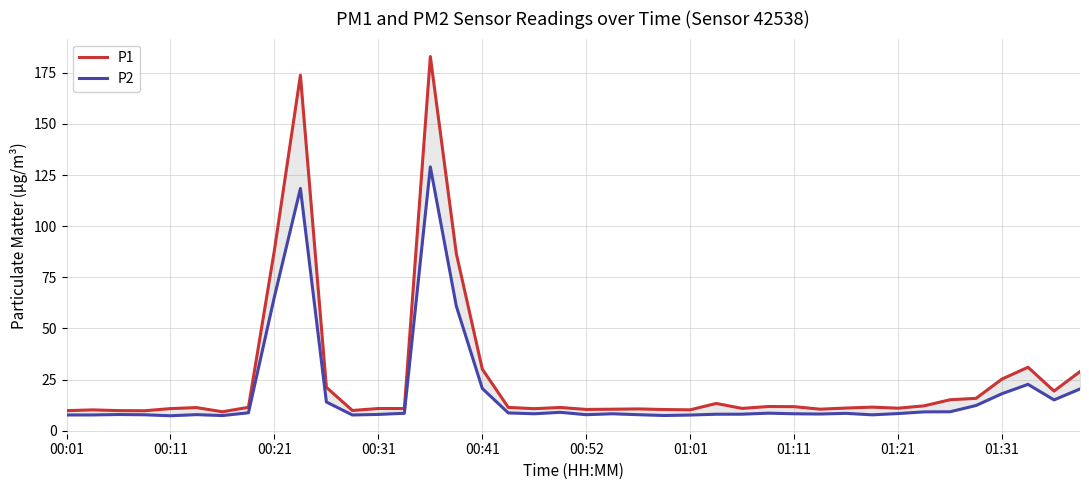

What value does the P1 series have at 00:11?

10.2